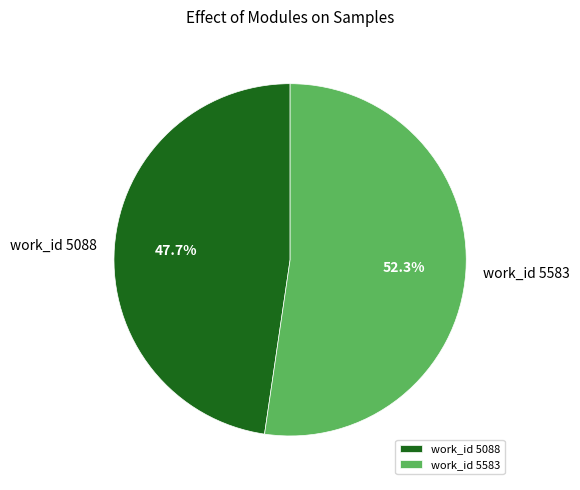

To the nearest percent, what portion does work_id 5088 represent?

48%